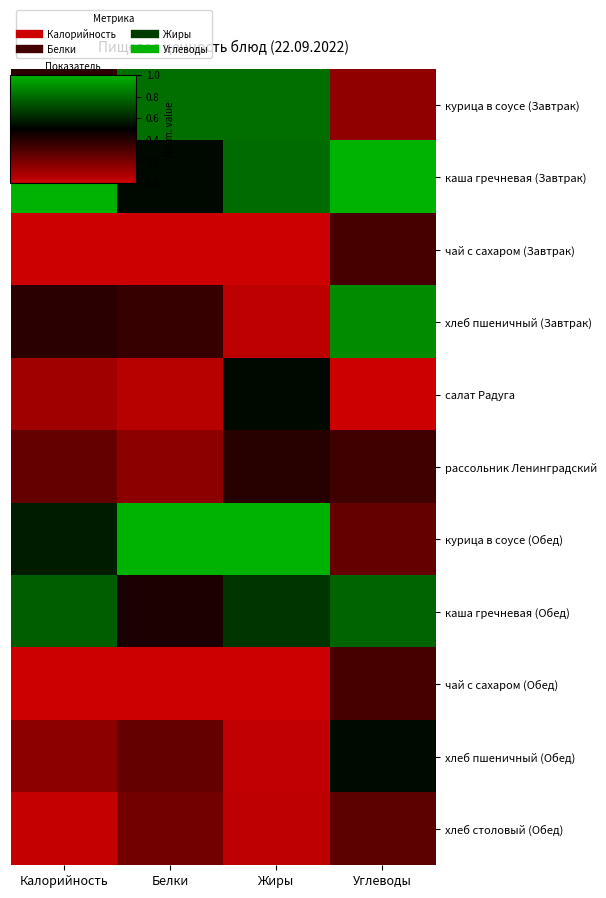

How many series are shown in this chart?

11